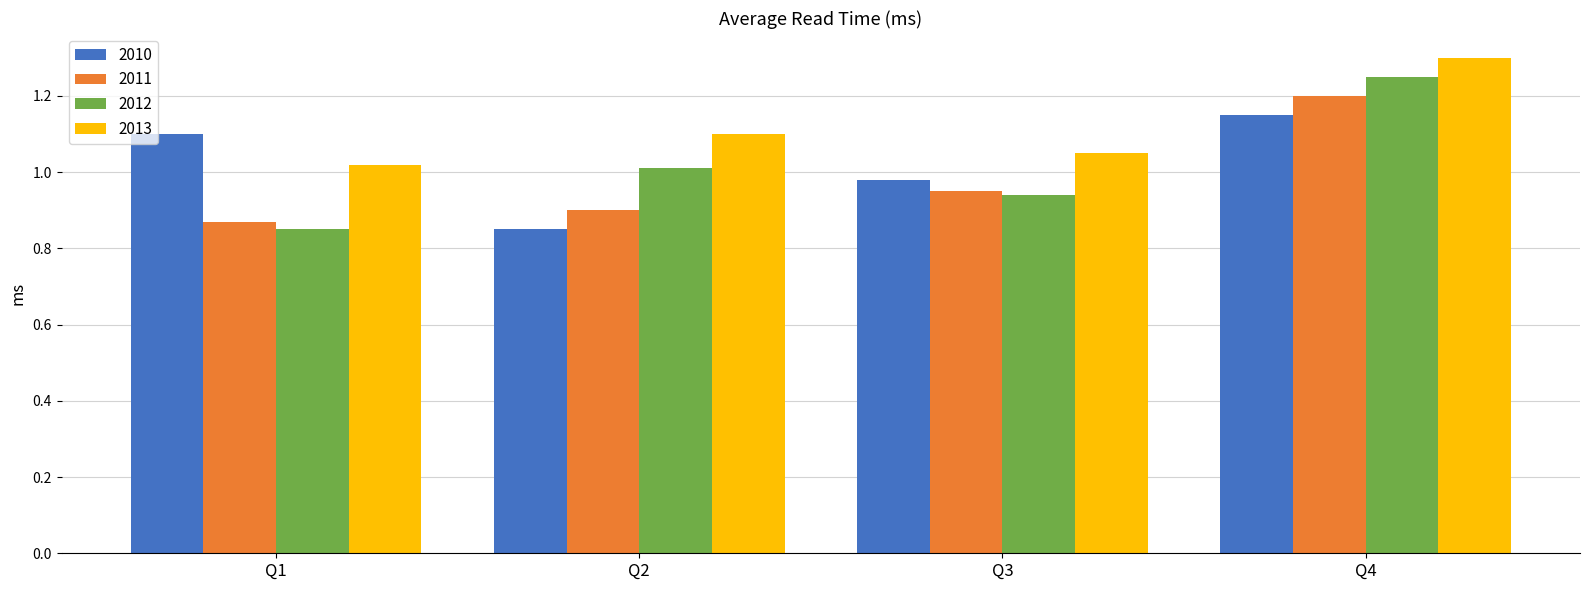

Which series has the widest spread of values?

2012